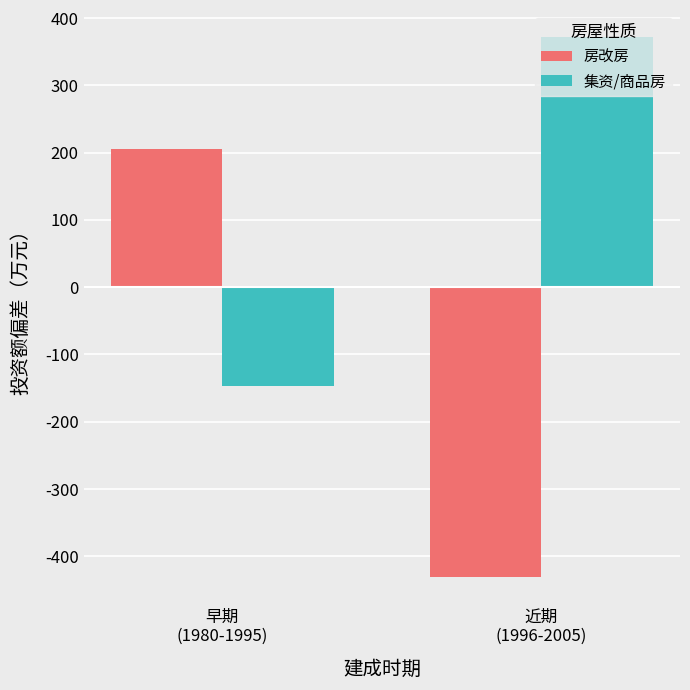

Rank the series by their maximum value, from lowest to highest.

房改房, 集资/商品房